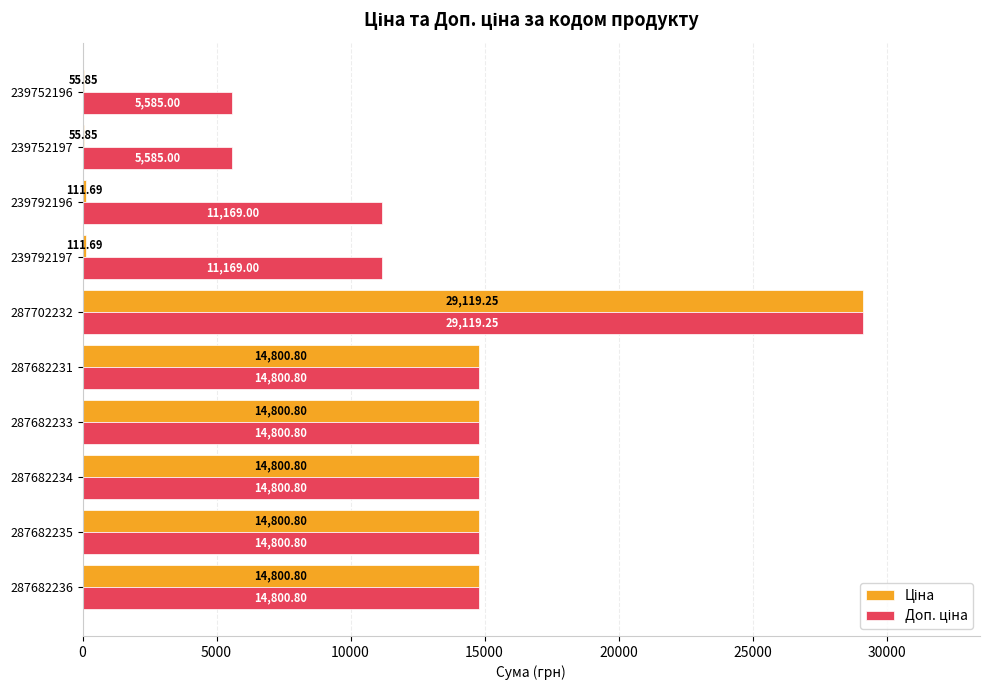

What is the total value across all series at 239752196?

5640.9